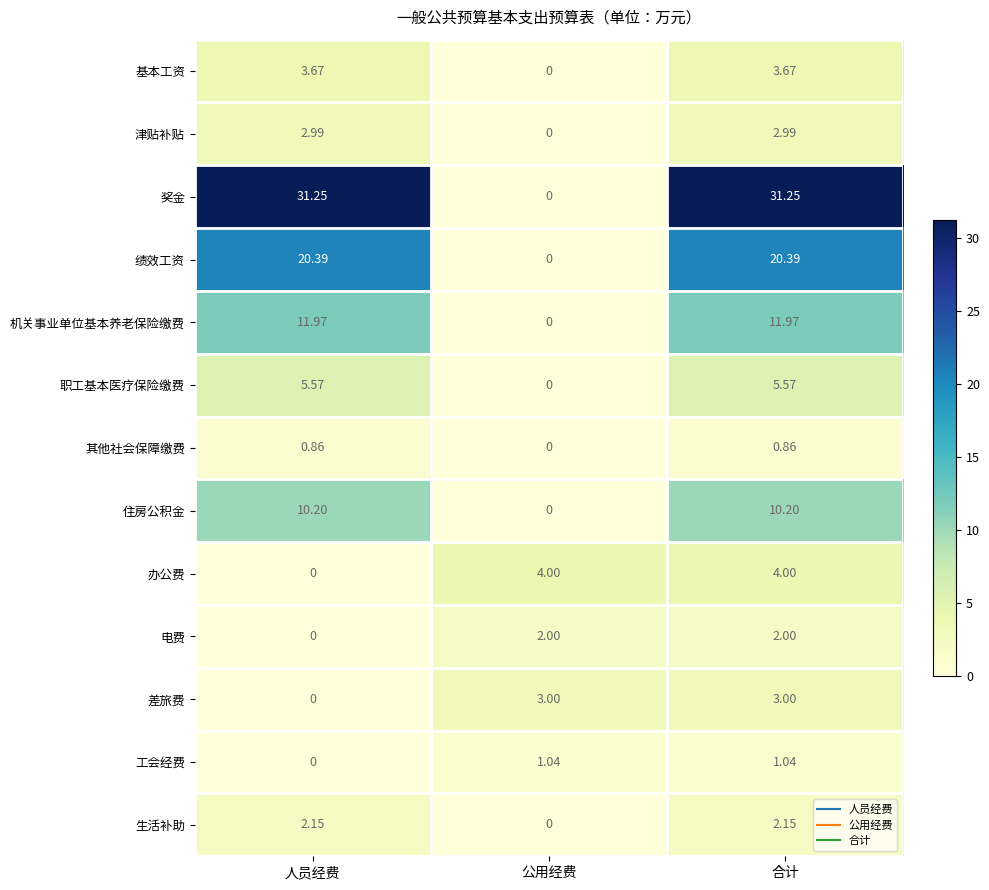

Which category has the lowest value in the 电费 series?

人员经费